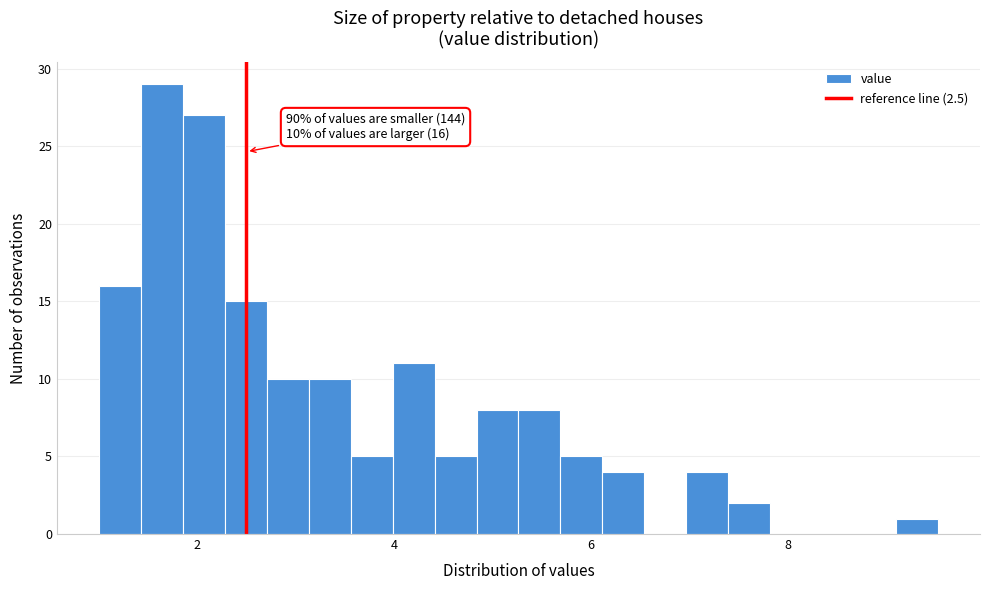

Around what value on the x-axis is the tallest bar? Give the approximate position of its centre, as read against the axis.

1.6